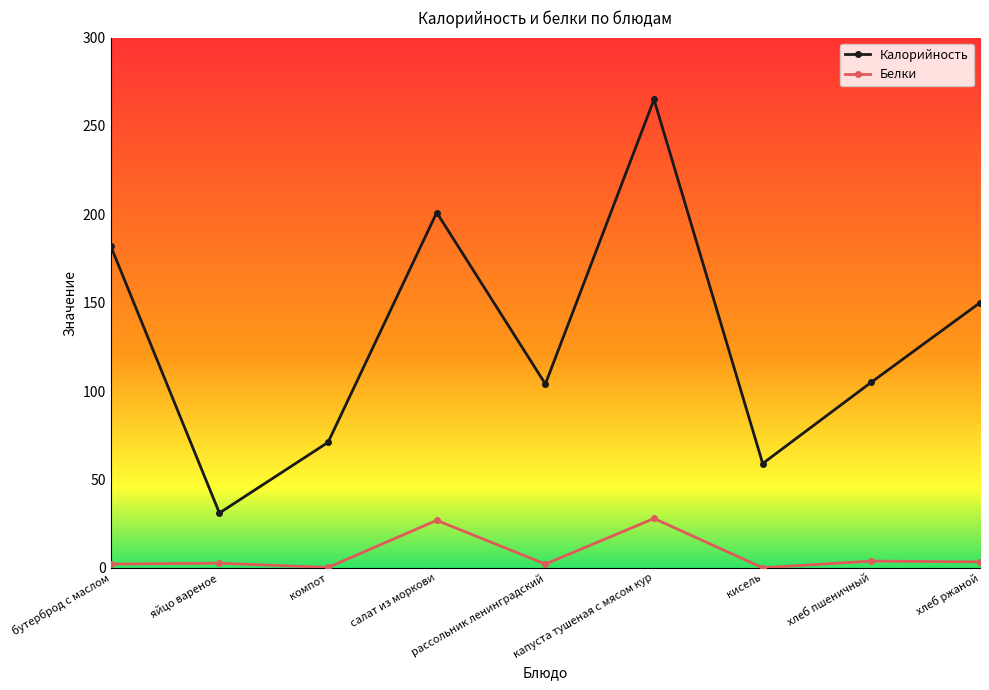

Rank the series by their average value, from highest to lowest.

Калорийность, Белки